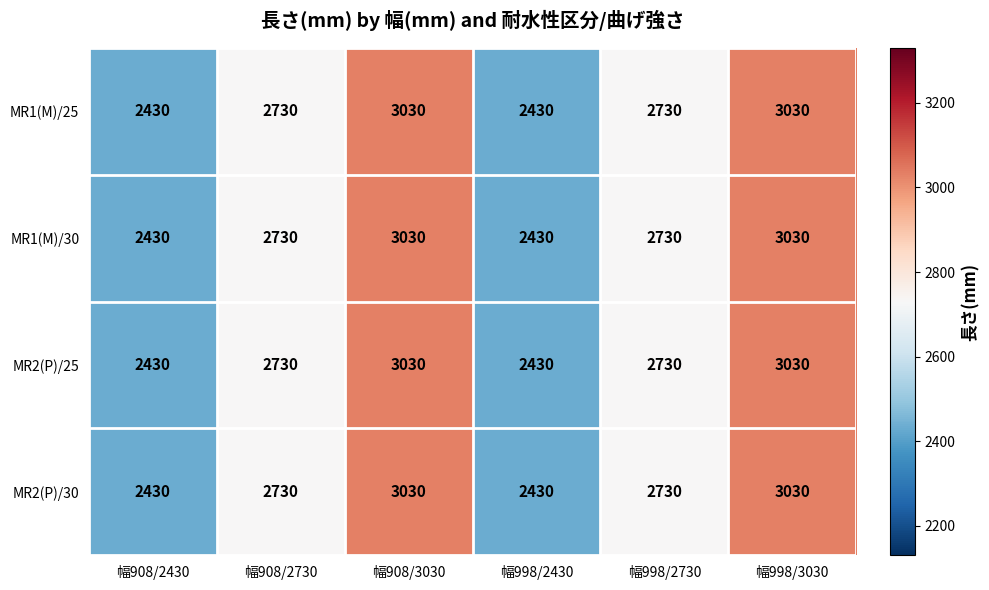

What is the sum of all MR2(P)/30 values?

16380